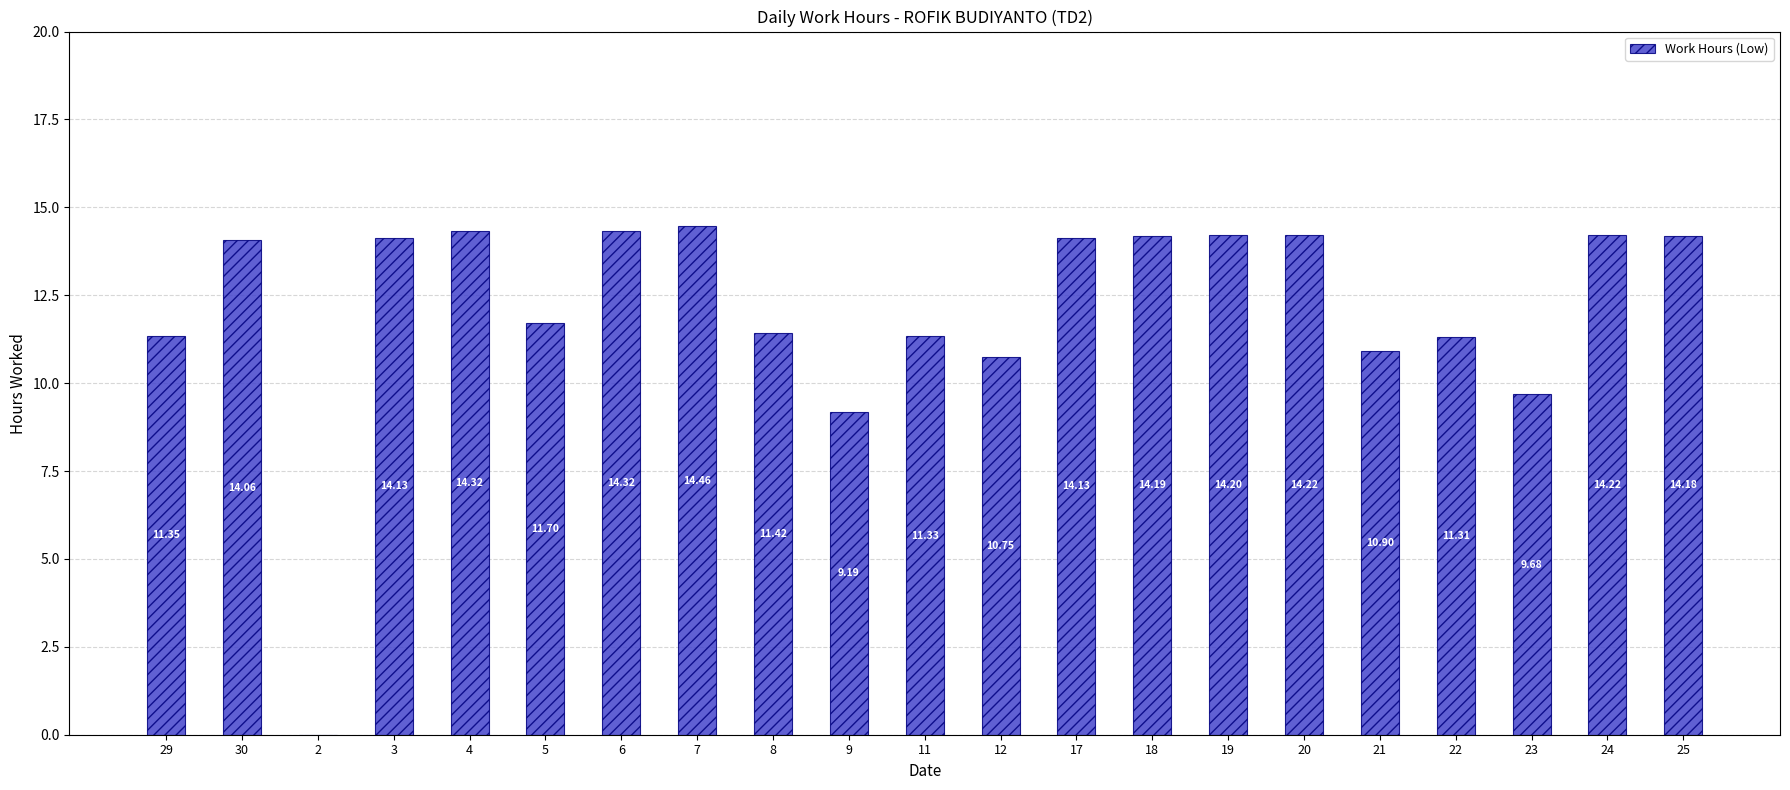

What is the average value?

12.1